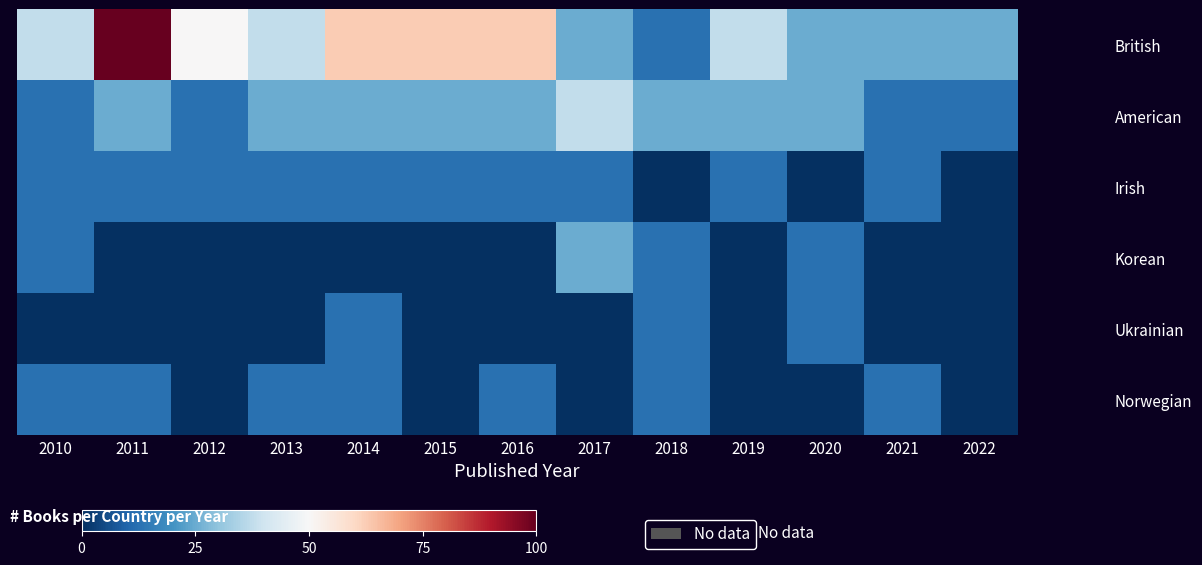

Reading right to left, extract all data points from this chart.

British: 2022=25.0	2021=25.0	2020=25.0	2019=37.5	2018=12.5	2017=25.0	2016=62.5	2015=62.5	2014=62.5	2013=37.5	2012=50.0	2011=100.0	2010=37.5
American: 2022=12.5	2021=12.5	2020=25.0	2019=25.0	2018=25.0	2017=37.5	2016=25.0	2015=25.0	2014=25.0	2013=25.0	2012=12.5	2011=25.0	2010=12.5
Irish: 2022=0.0	2021=12.5	2020=0.0	2019=12.5	2018=0.0	2017=12.5	2016=12.5	2015=12.5	2014=12.5	2013=12.5	2012=12.5	2011=12.5	2010=12.5
Korean: 2022=0.0	2021=0.0	2020=12.5	2019=0.0	2018=12.5	2017=25.0	2016=0.0	2015=0.0	2014=0.0	2013=0.0	2012=0.0	2011=0.0	2010=12.5
Ukrainian: 2022=0.0	2021=0.0	2020=12.5	2019=0.0	2018=12.5	2017=0.0	2016=0.0	2015=0.0	2014=12.5	2013=0.0	2012=0.0	2011=0.0	2010=0.0
Norwegian: 2022=0.0	2021=12.5	2020=0.0	2019=0.0	2018=12.5	2017=0.0	2016=12.5	2015=0.0	2014=12.5	2013=12.5	2012=0.0	2011=12.5	2010=12.5